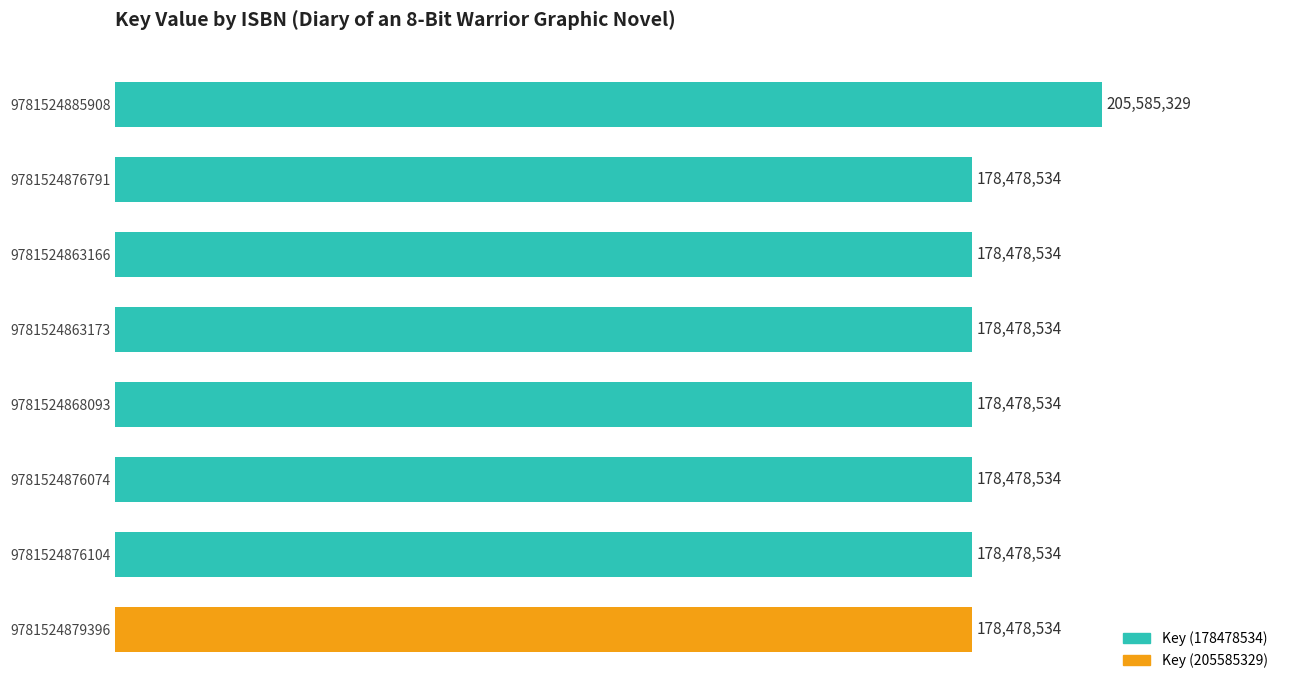

Are the bars horizontal?

Yes